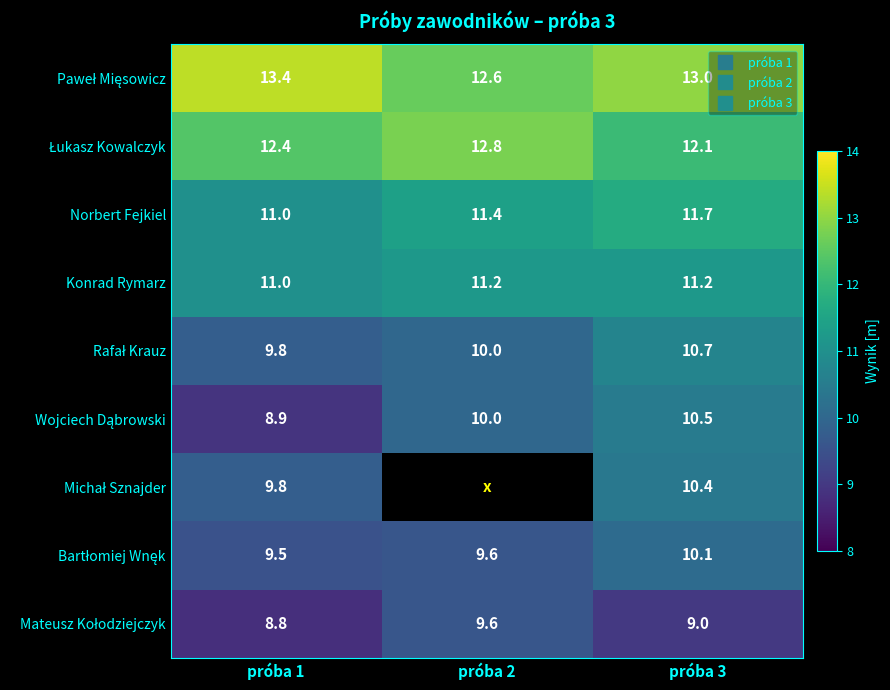

What is the approximate value of Konrad Rymarz at próba 3?

11.2